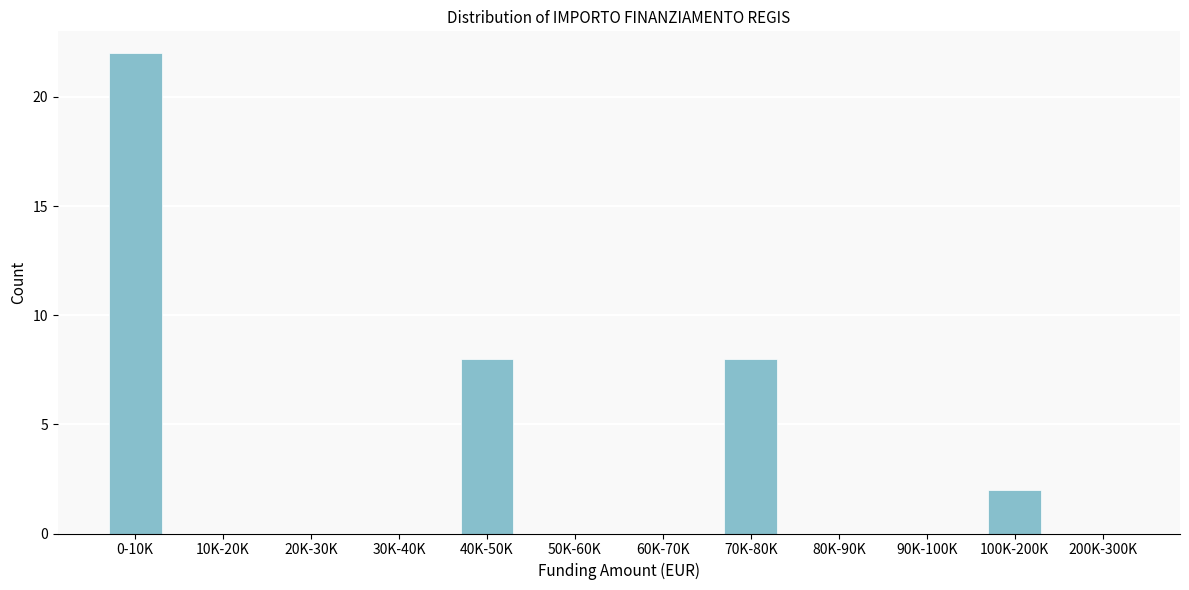

Reading left to right, what are all the values shown in this chart?

0-10K=22	10K-20K=0	20K-30K=0	30K-40K=0	40K-50K=8	50K-60K=0	60K-70K=0	70K-80K=8	80K-90K=0	90K-100K=0	100K-200K=2	200K-300K=0